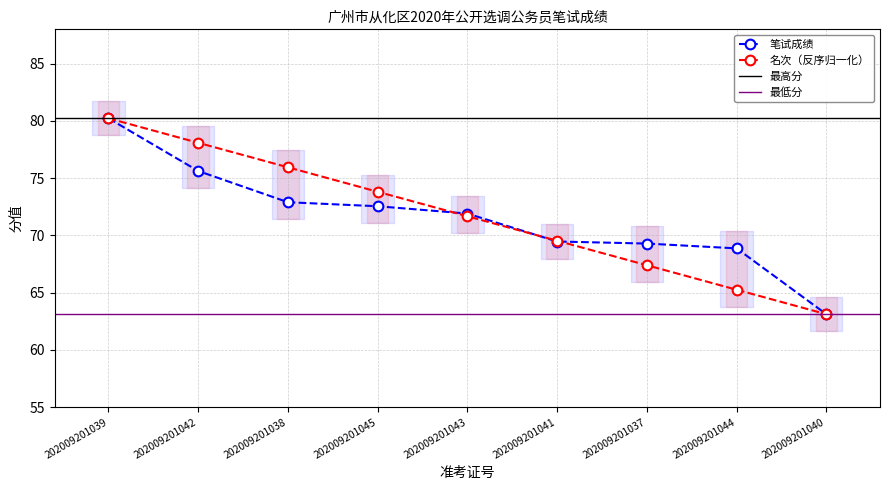

Is the value of 名次 at 202009201041 greater than the value of 笔试成绩 at 202009201039?

No